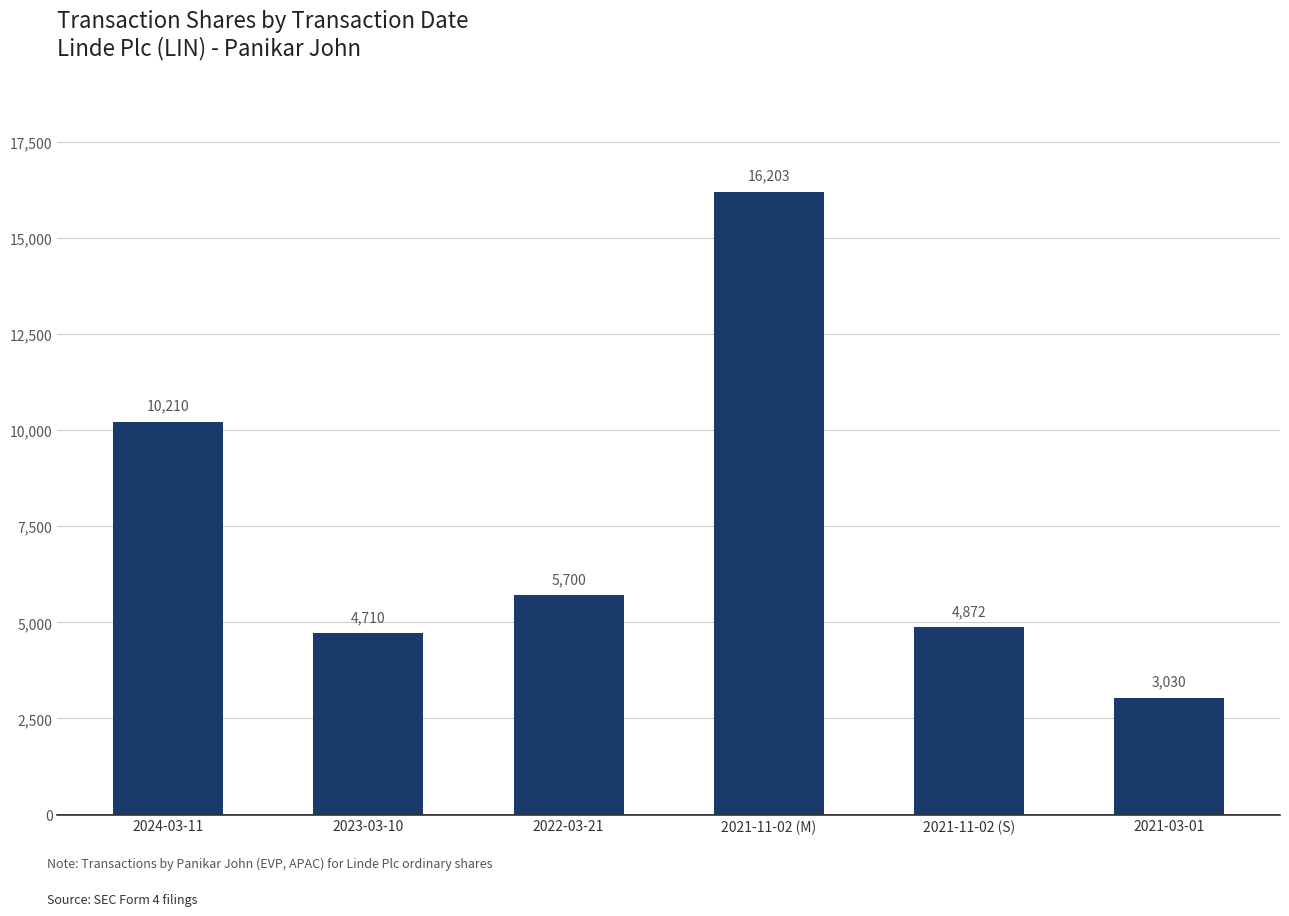

What is the sum of the values at 2021-03-01 and 2021-11-02 (M)?

19233